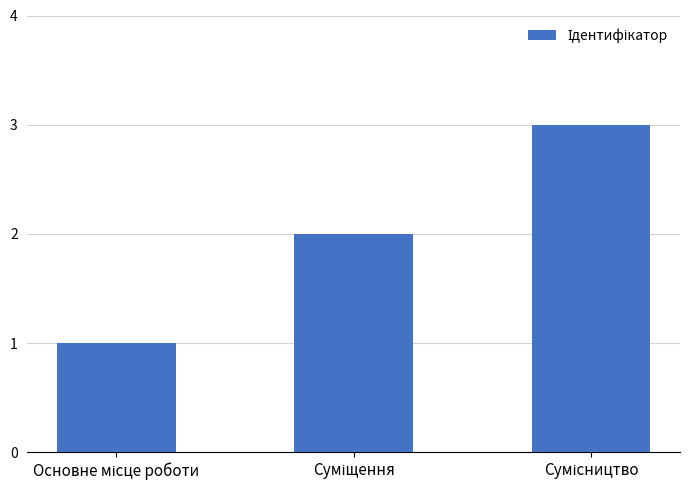

Does the chart contain stacked bars?

No